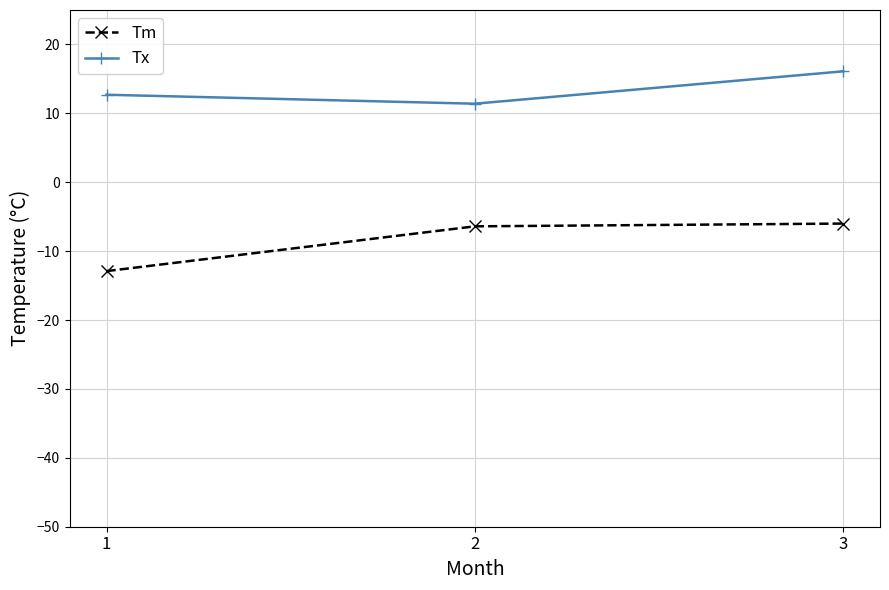

Reading left to right, list all the values displayed in this chart.

Tm: 1=-12.9	2=-6.4	3=-6.0
Tx: 1=12.7	2=11.4	3=16.1